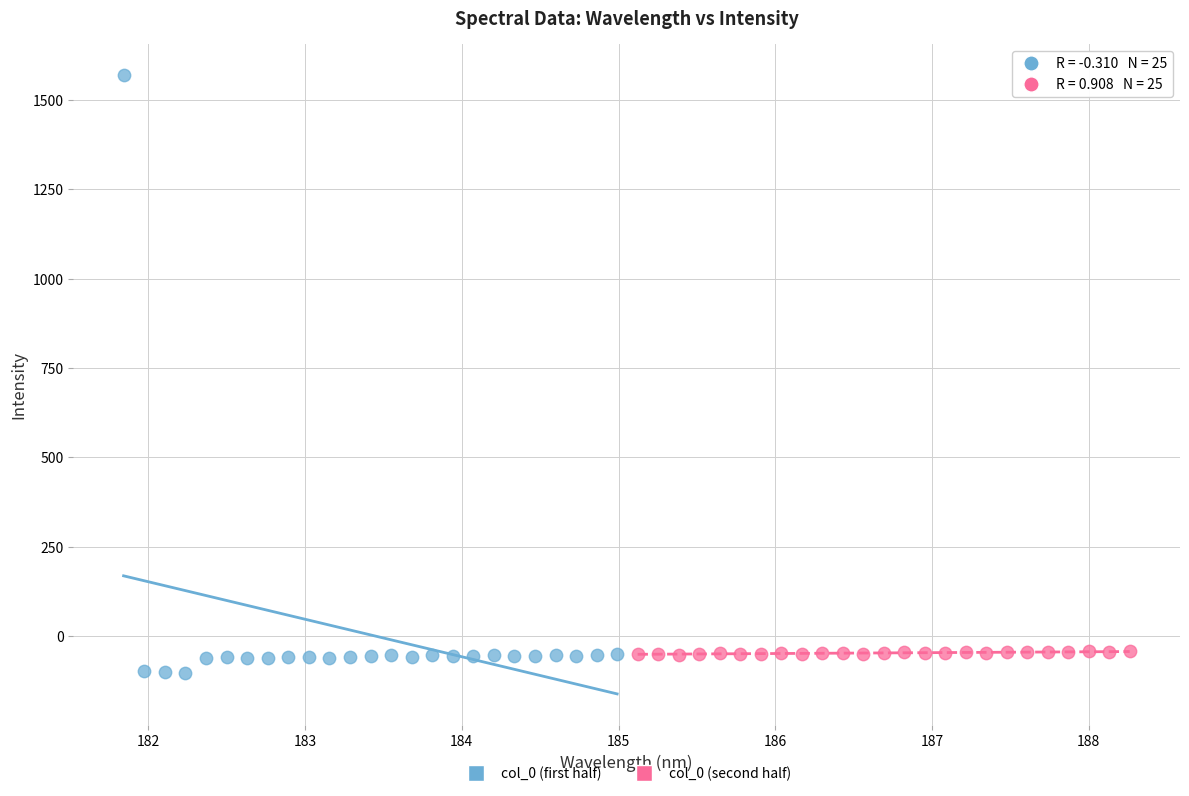

Which series contains the highest Y value?

col_0 (first half)